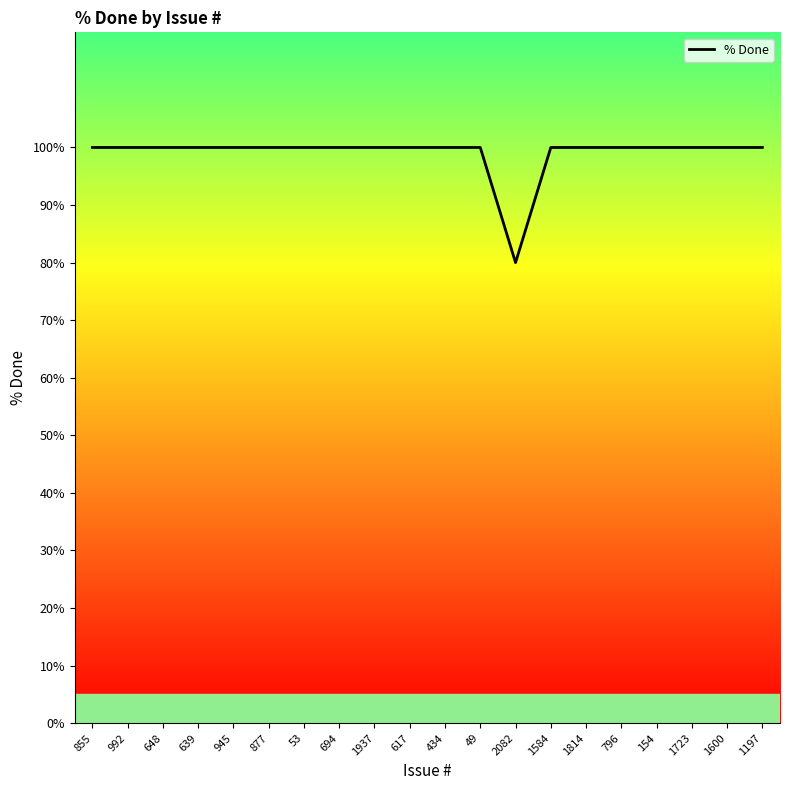

What is the sum of the values at 945 and 855?

200